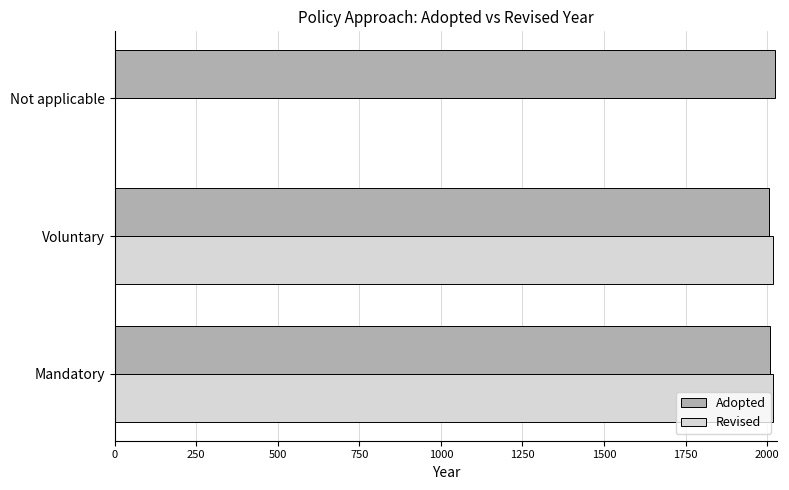

How many data points does each series have?

3